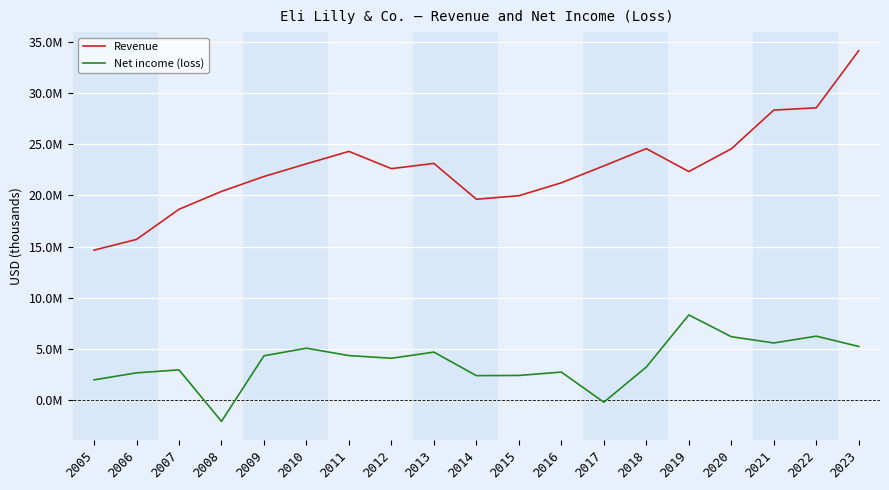

True or false: Revenue has a value of 10580043 at 2009.

False